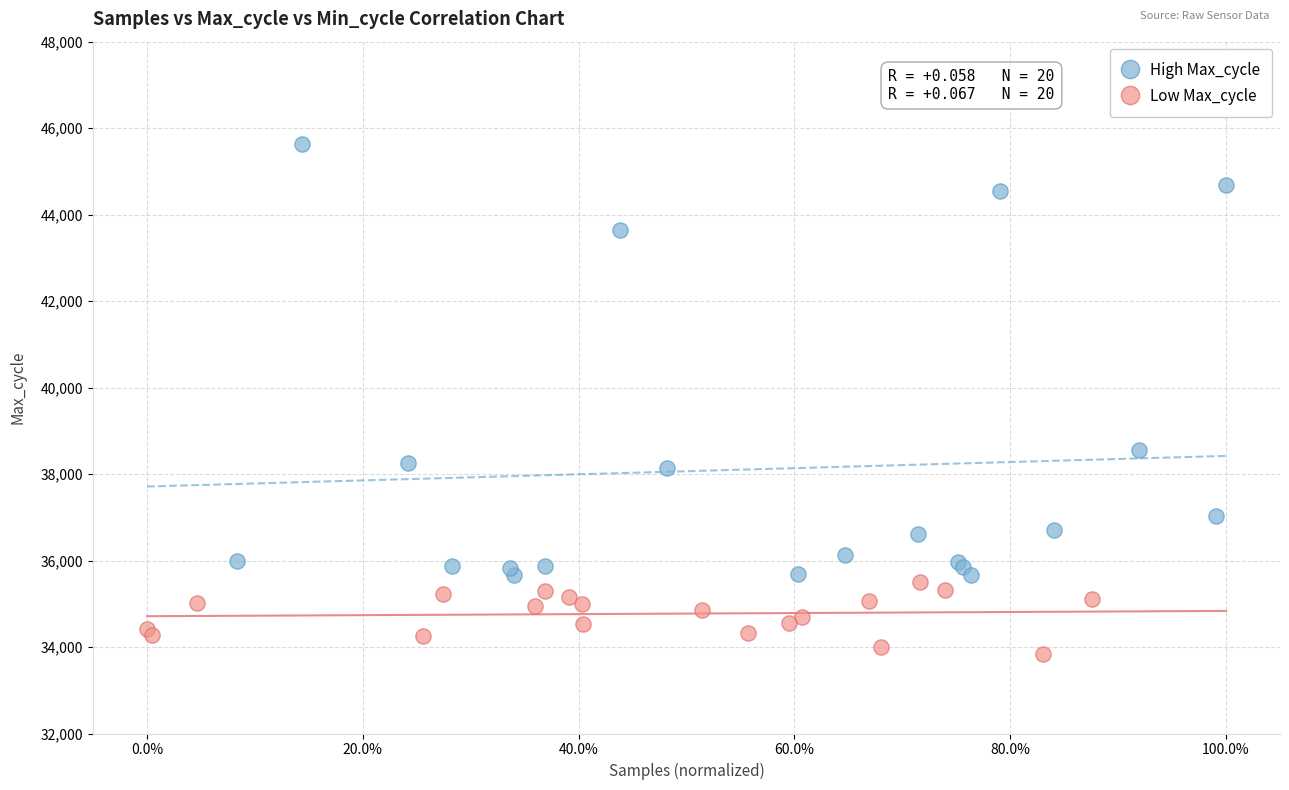

What are all the series names shown in the legend?

High Max_cycle, Low Max_cycle